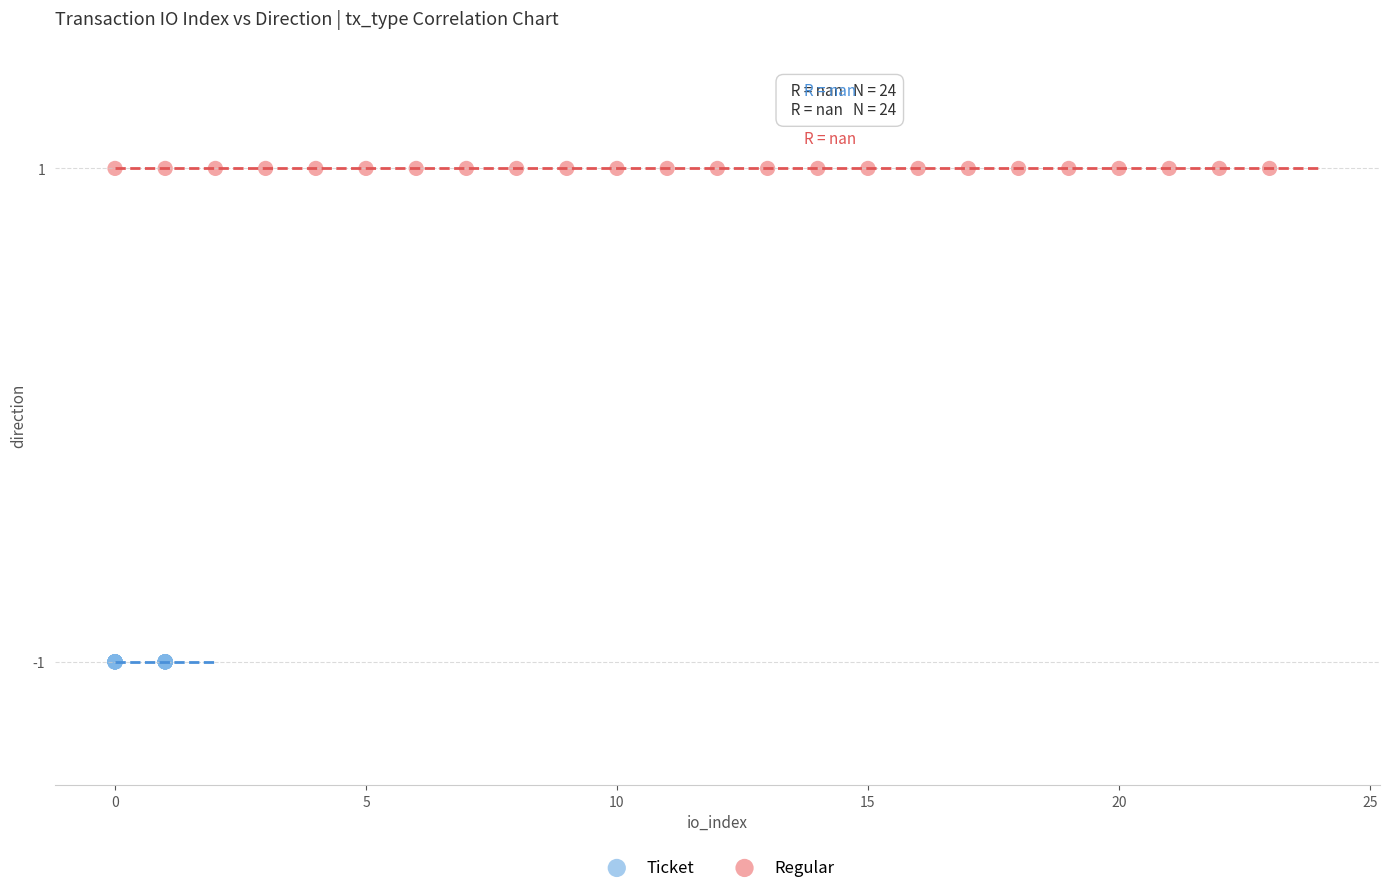

Which series reaches the minimum Y coordinate?

Ticket